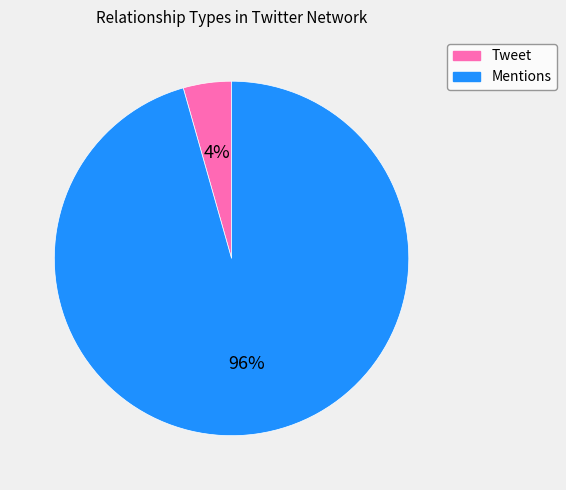

The Tweet slice represents 4% of the pie. True or false?

True